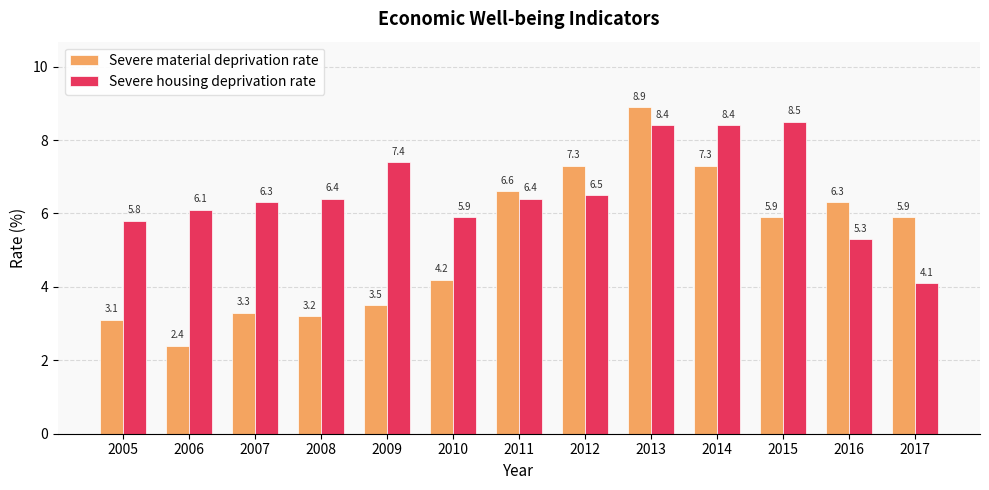

Reading left to right, what are all the values shown in this chart?

Severe material deprivation rate: 3.1	2.4	3.3	3.2	3.5	4.2	6.6	7.3	8.9	7.3	5.9	6.3	5.9
Severe housing deprivation rate: 5.8	6.1	6.3	6.4	7.4	5.9	6.4	6.5	8.4	8.4	8.5	5.3	4.1